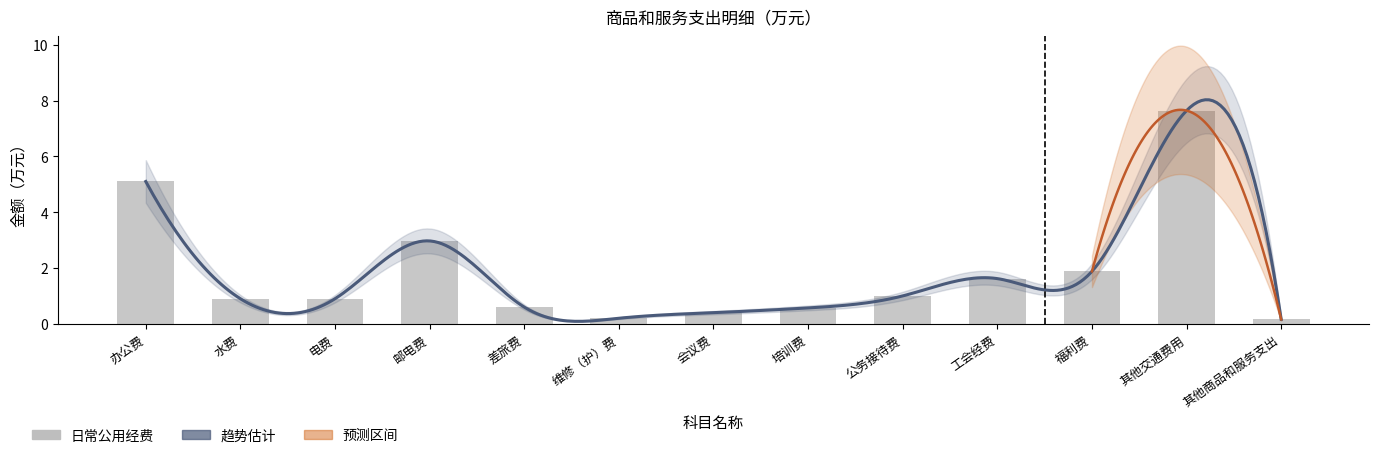

List the labels in order of value, smallest first.

其他商品和服务支出, 维修（护）费, 会议费, 培训费, 差旅费, 水费, 电费, 公务接待费, 工会经费, 福利费, 邮电费, 办公费, 其他交通费用